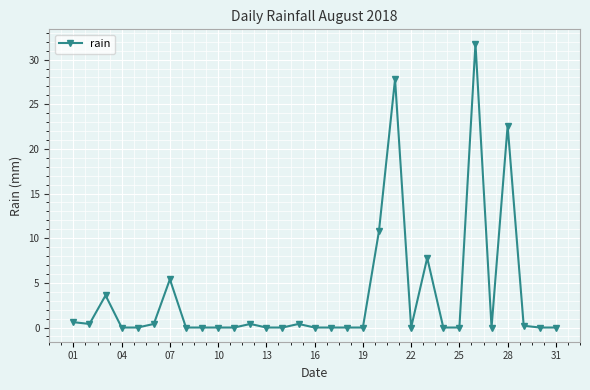

How many categories are shown in the chart?

31